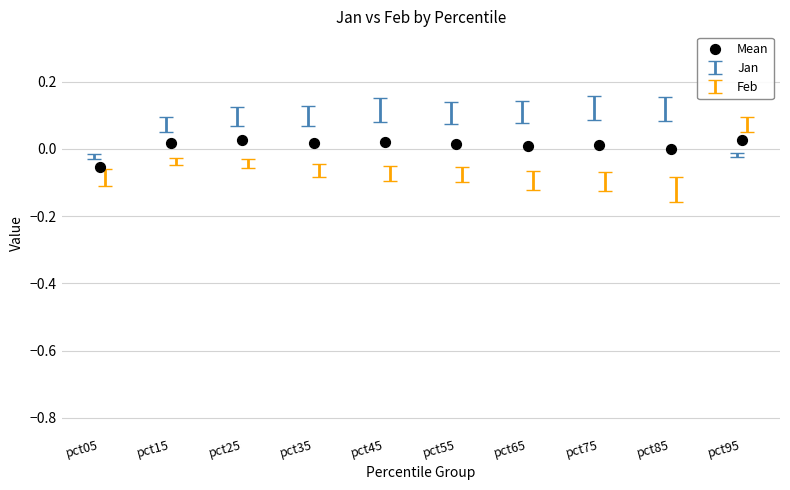

What is the range of X values (max minus min)?

9.0